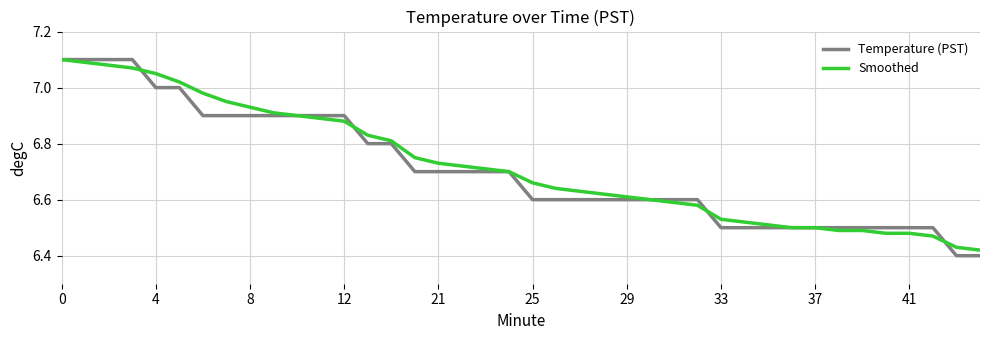

Which series has the widest spread of values?

Temperature (PST)